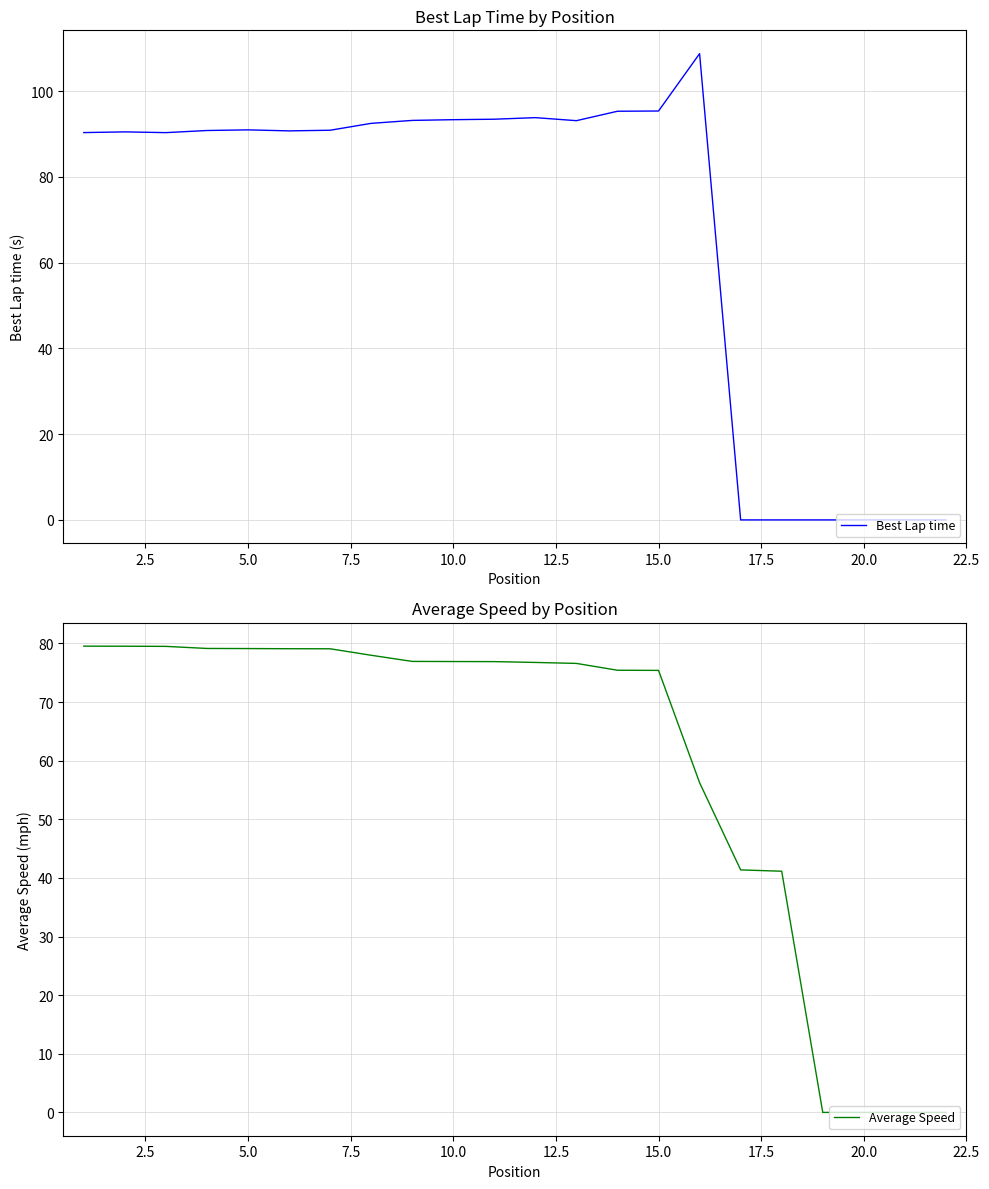

How many lines are shown in the chart?

2